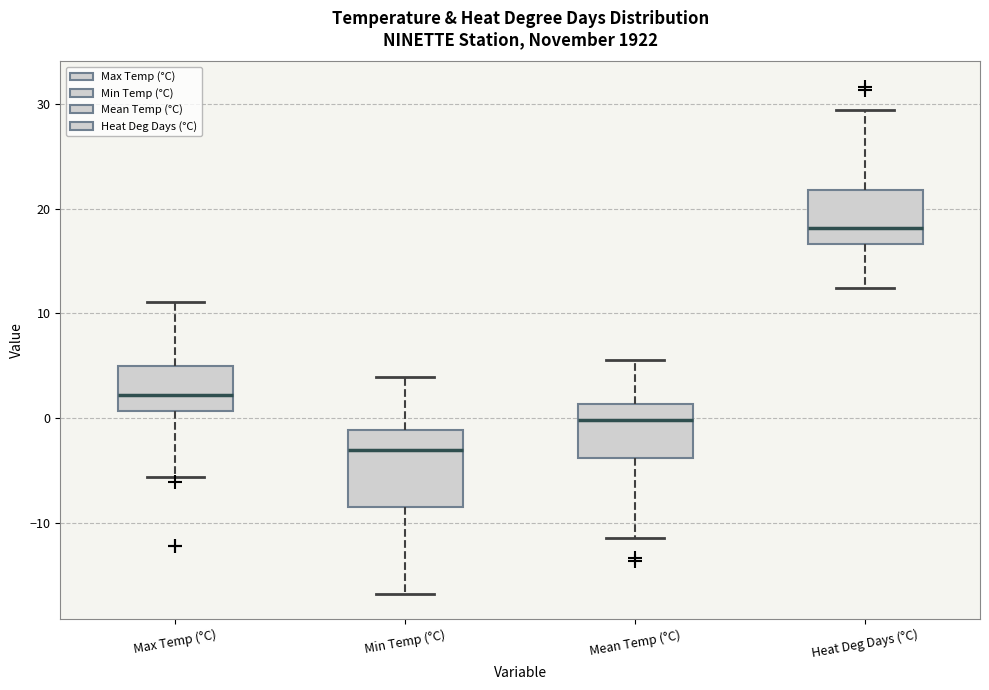

Which box's median line is the lowest?

Min Temp (°C)